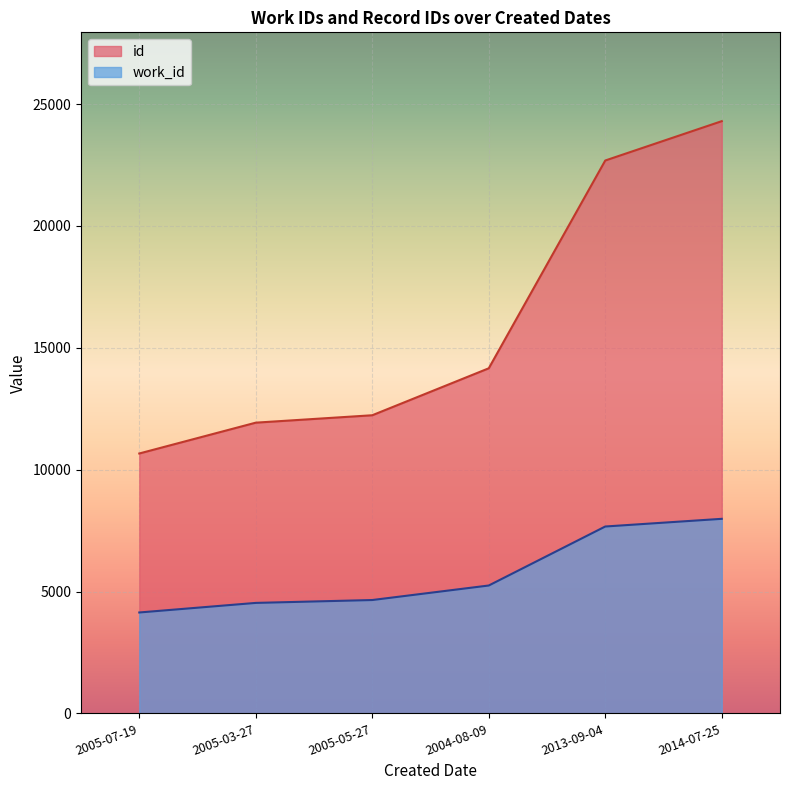

How many lines are shown in the chart?

2